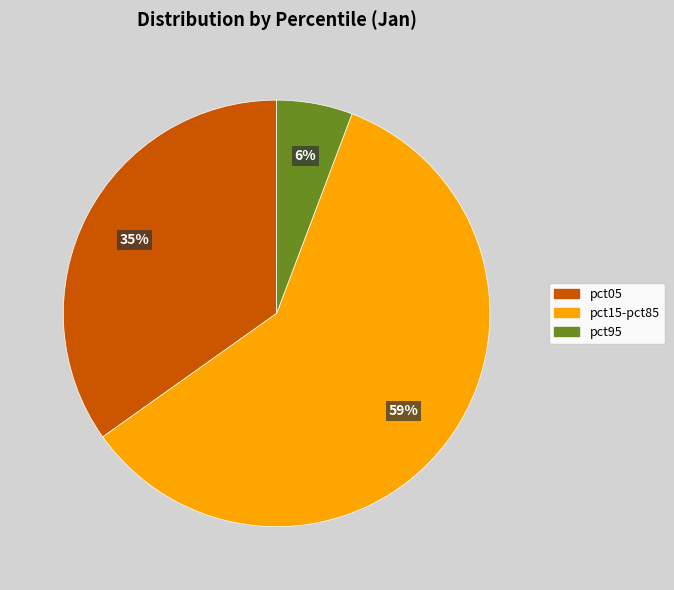

To the nearest percent, what portion does pct95 represent?

6%